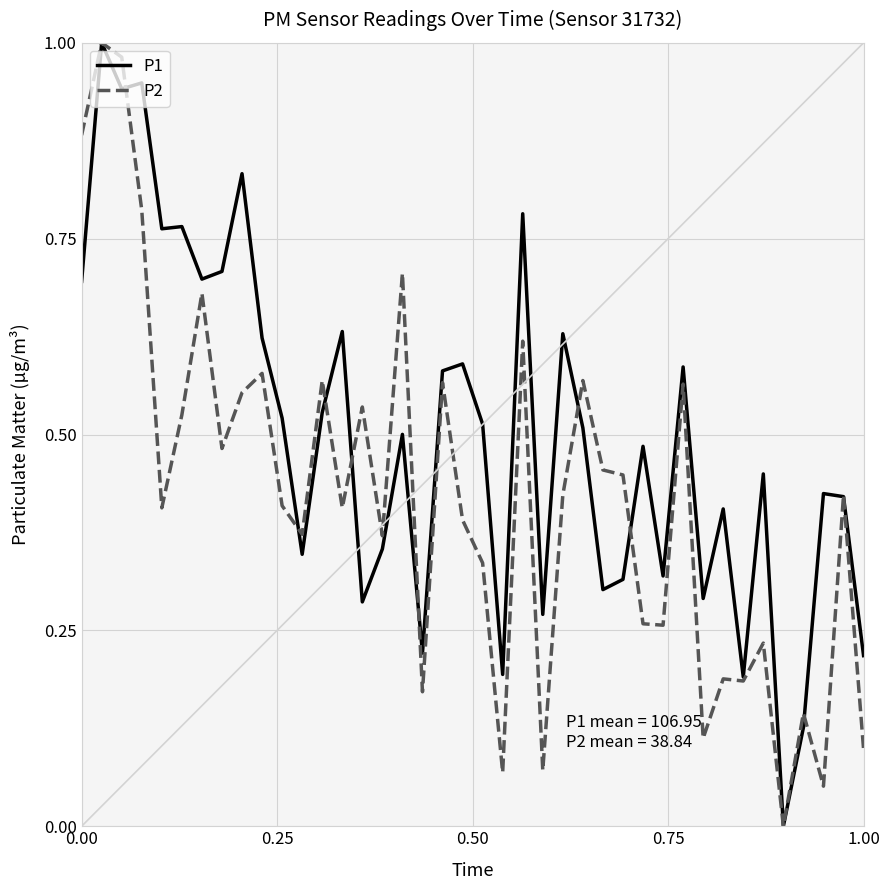

Rank the series by their average value, from lowest to highest.

P2, P1